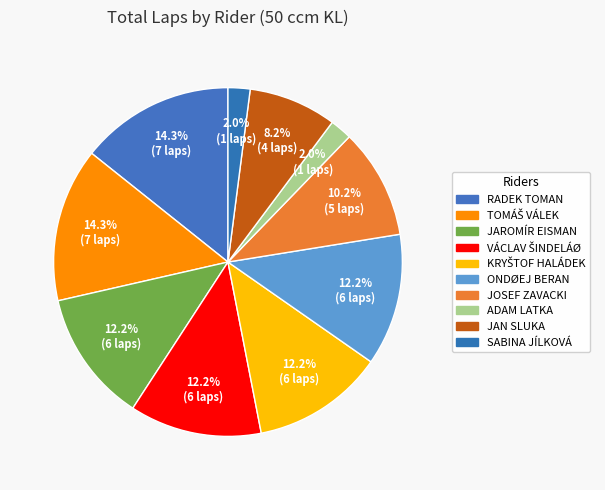

How many slices are in this pie chart?

10